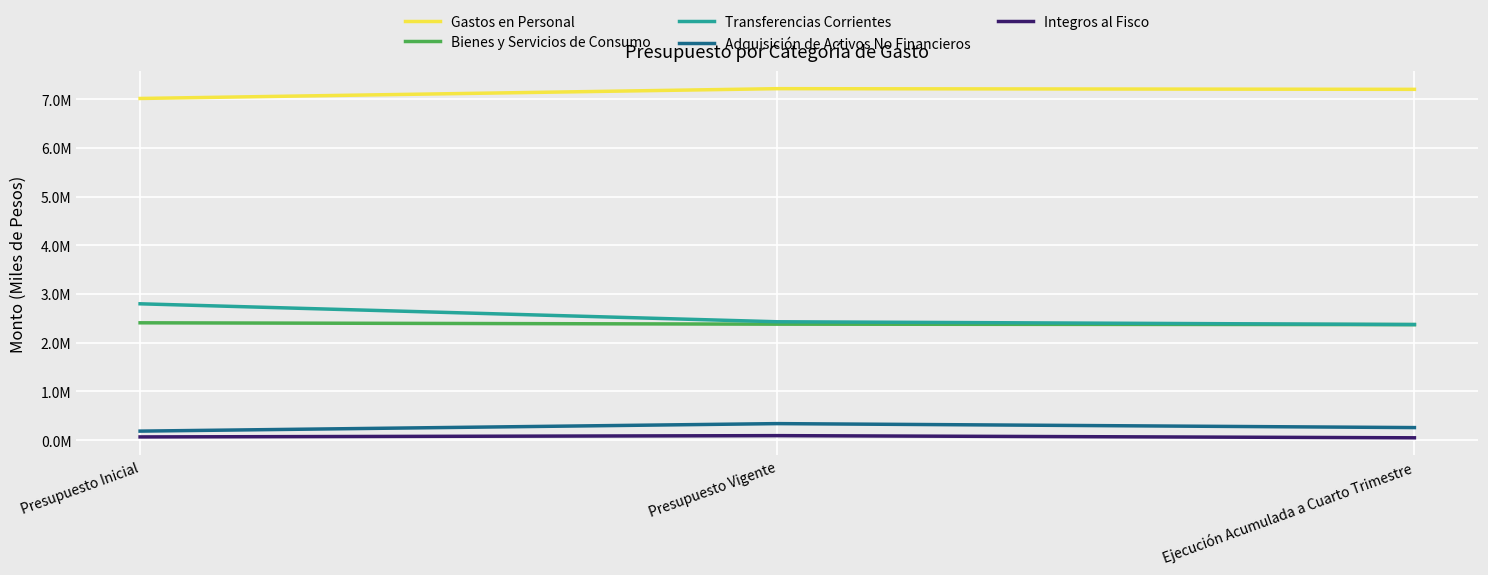

What are all the series names shown in the legend?

Gastos en Personal, Bienes y Servicios de Consumo, Transferencias Corrientes, Adquisición de Activos No Financieros, Integros al Fisco